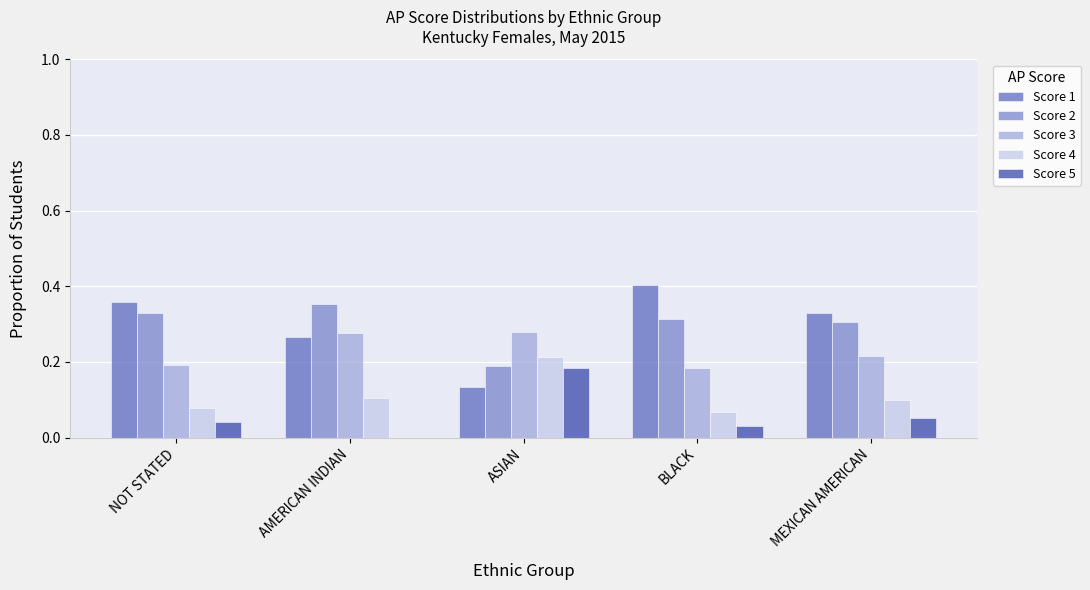

Is it true that Score 1 equals 0.1 at NOT STATED?

False